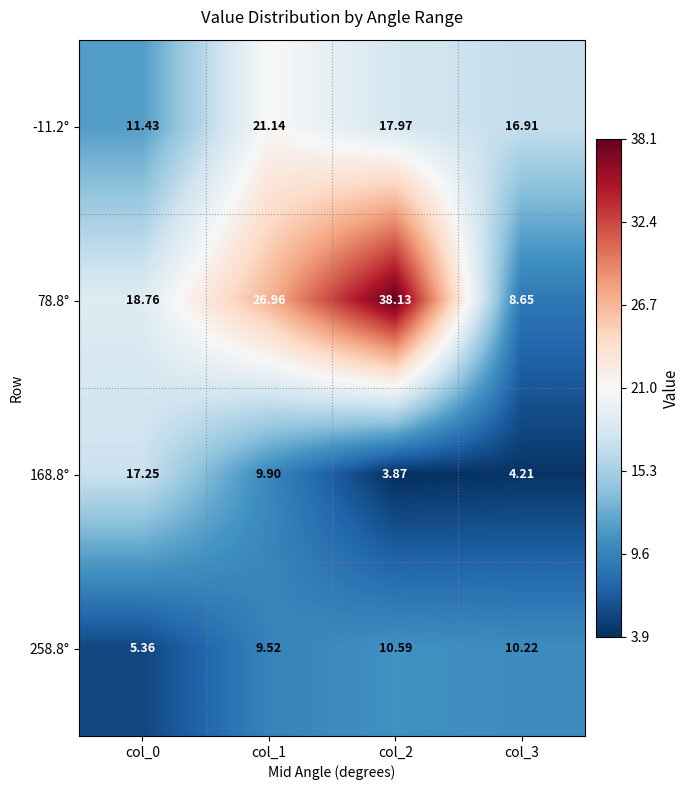

Is the value of 78.8° at col_2 greater than the value of 258.8° at col_3?

Yes